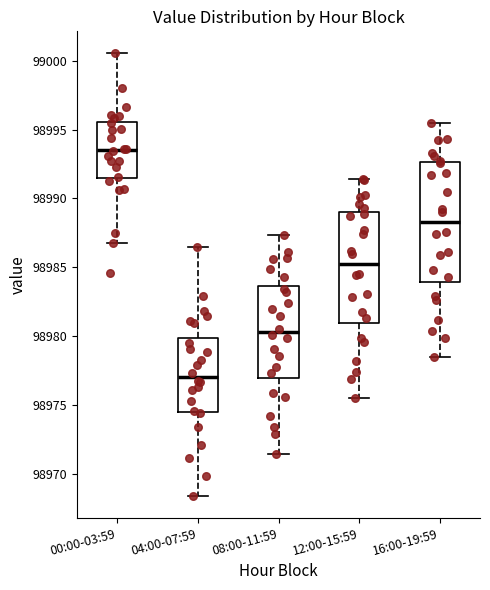

Which box's median line is the lowest?

04:00-07:59